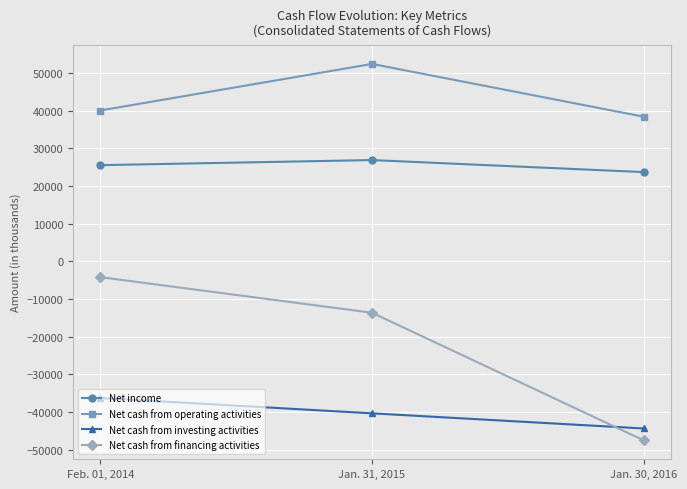

How many categories are shown in the chart?

3